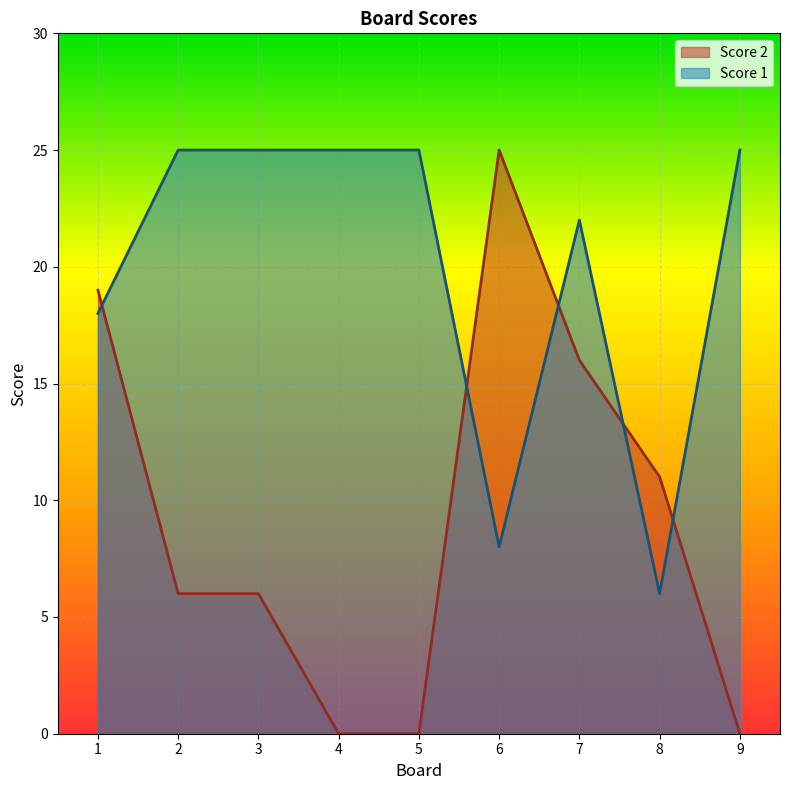

Which series has the largest total across all categories?

Score 1